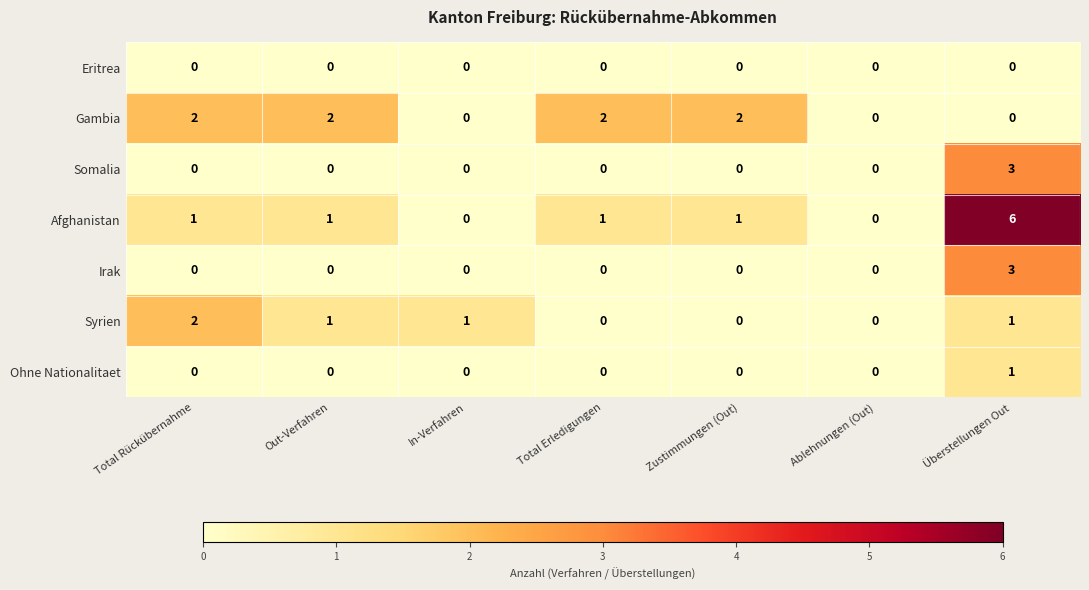

Which series has the largest range (max minus min)?

Afghanistan